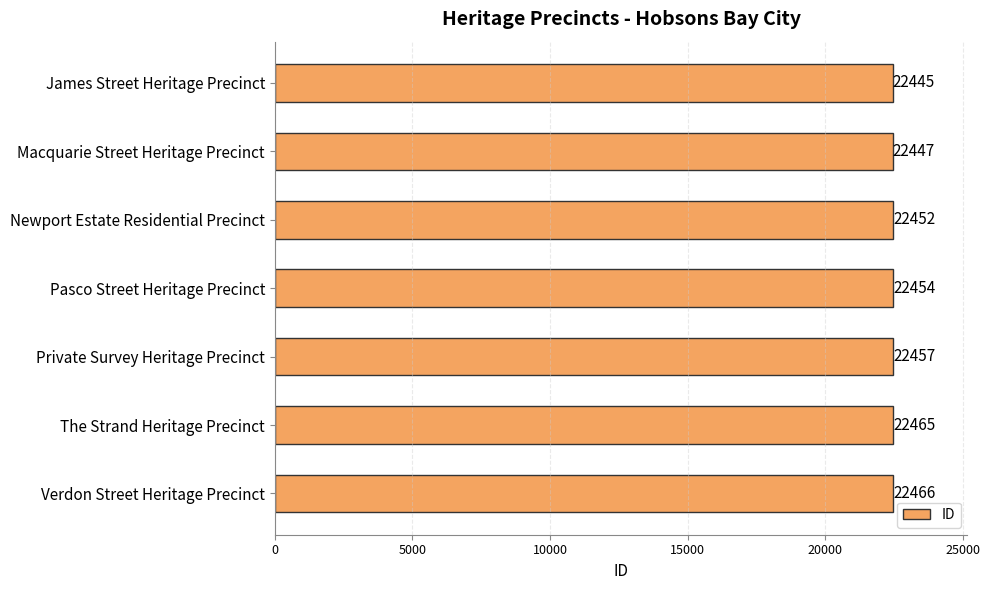

How many bars are there in total?

7